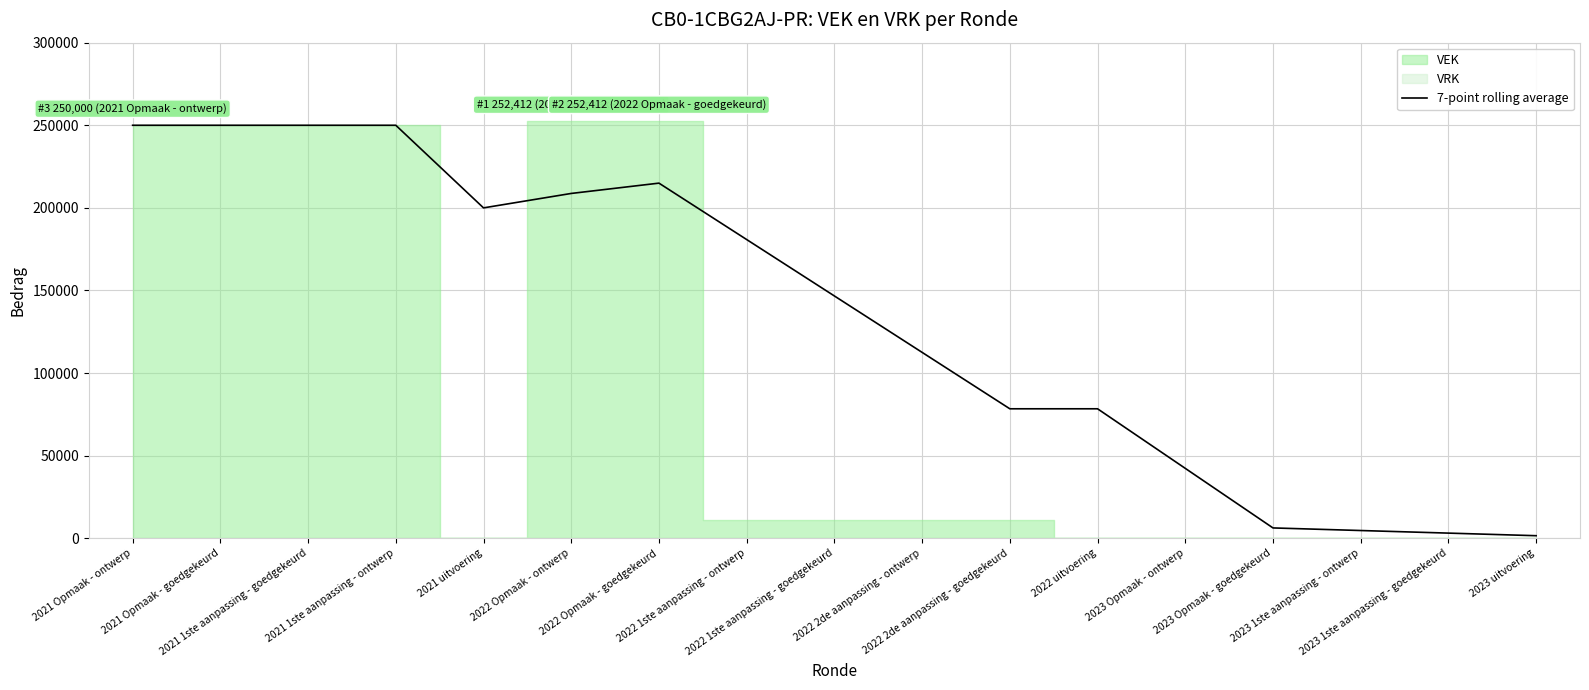

Between 2021 Opmaak - goedgekeurd and 2021 1ste aanpassing - ontwerp, which is larger?

2021 Opmaak - goedgekeurd